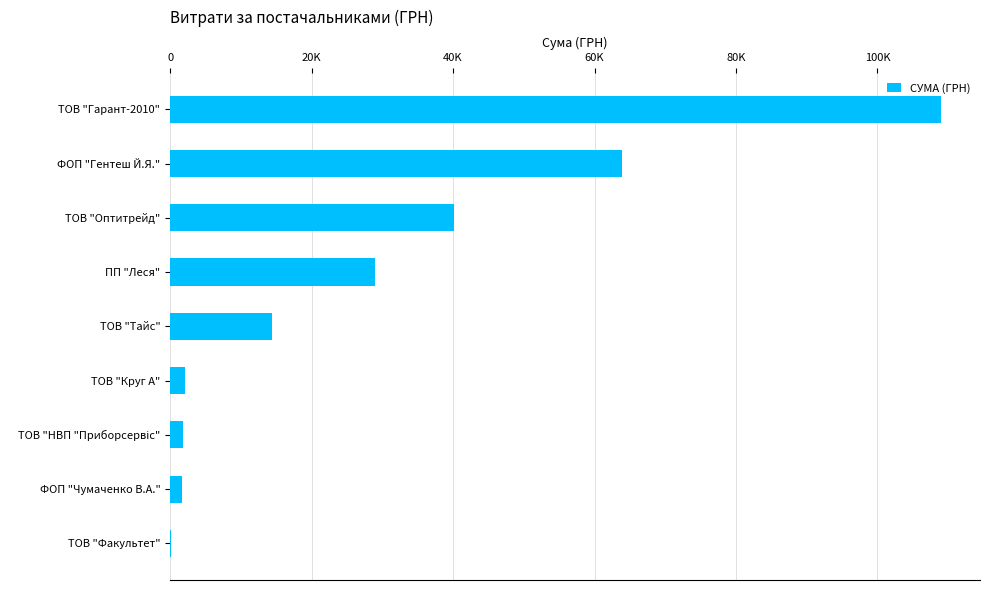

Are the bars horizontal?

Yes